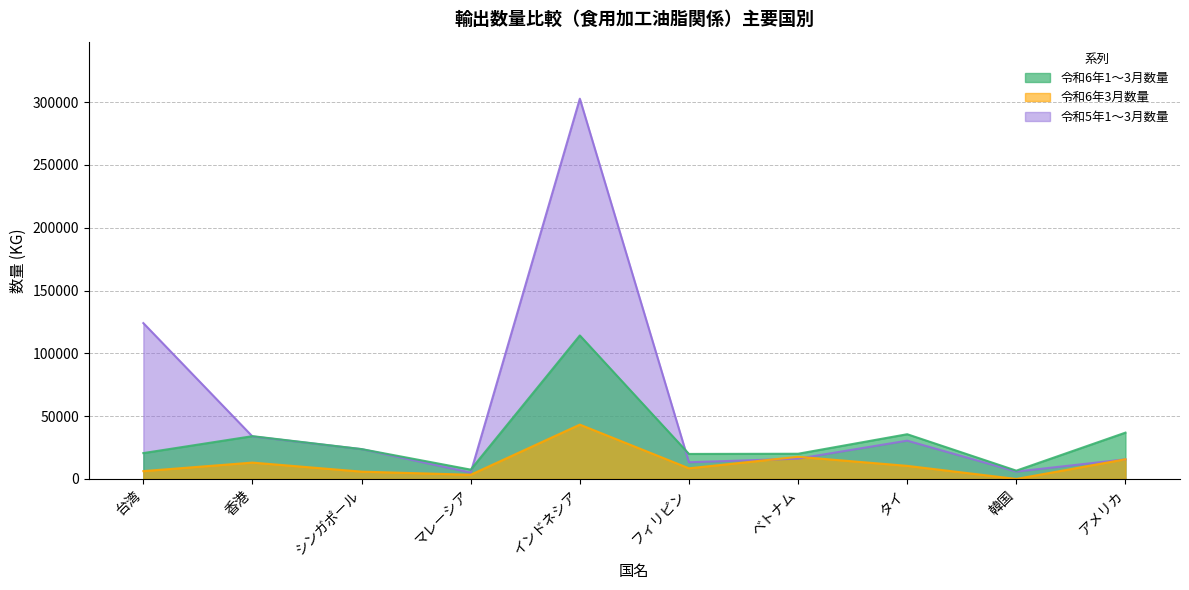

Is the value of 令和6年1～3月数量 at インドネシア greater than the value of 令和5年1～3月数量 at インドネシア?

No